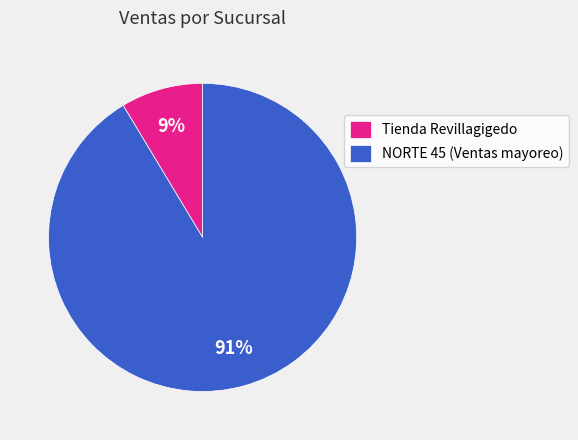

Which category has the biggest portion of the pie?

NORTE 45 (Ventas mayoreo)